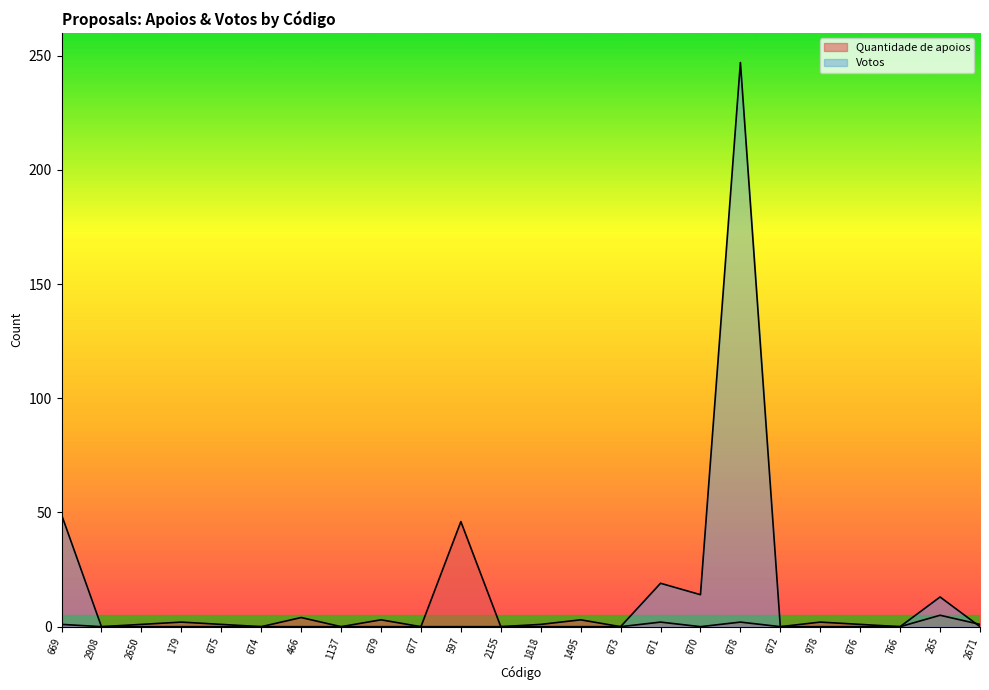

How many categories are shown in the chart?

24